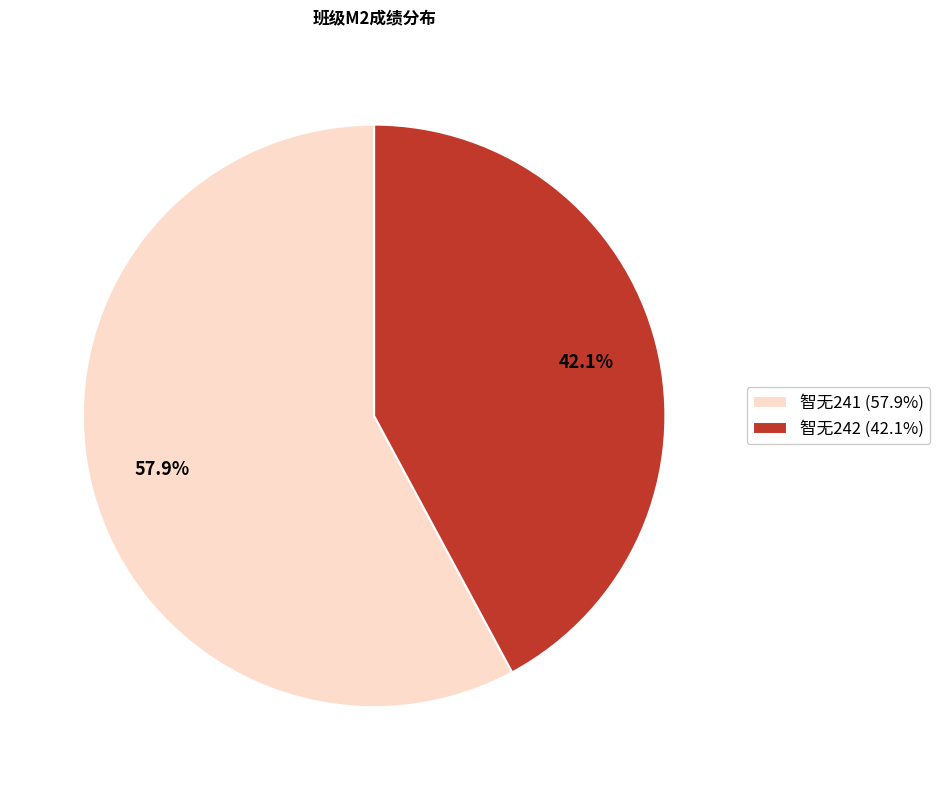

How many segments does this pie chart have?

2